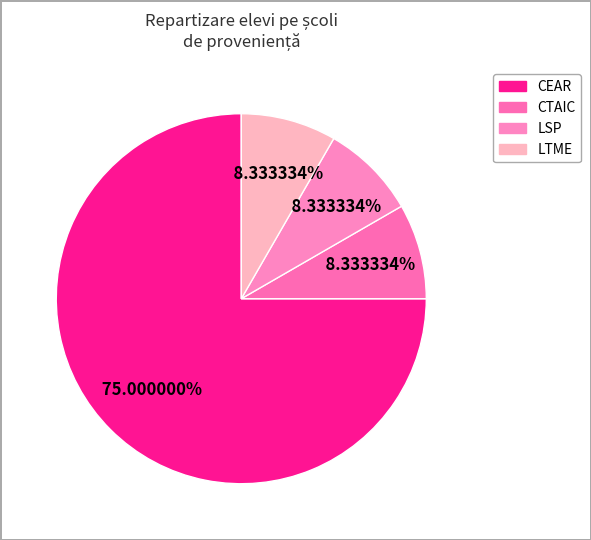

Is CTAIC the majority of the pie?

No